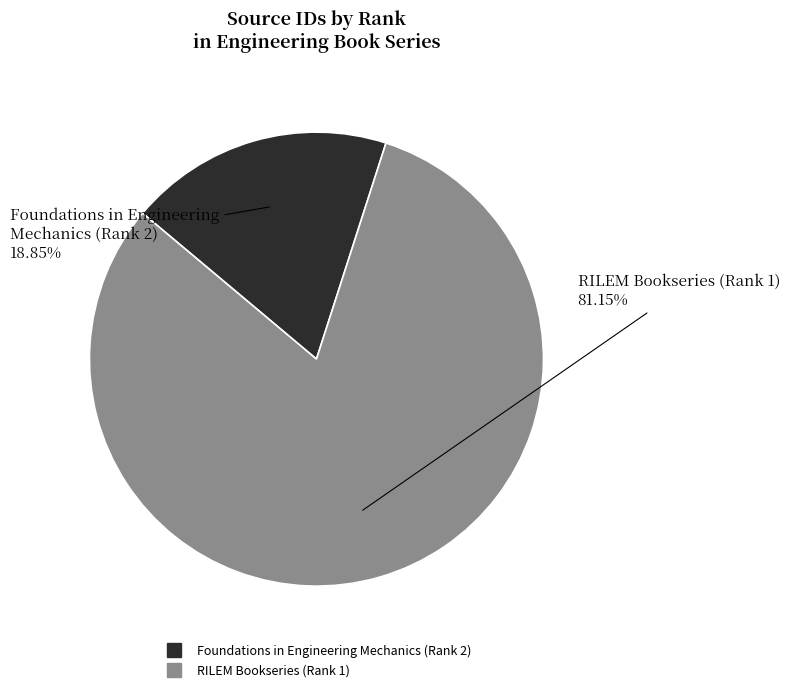

To the nearest percent, what is the difference between the largest and smallest slice percentages?

62%